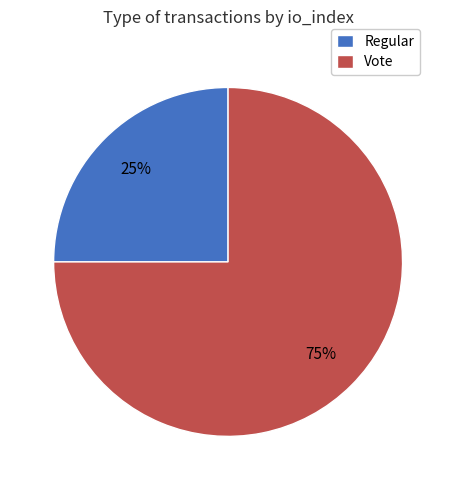

To the nearest percent, what is the average slice percentage?

50%